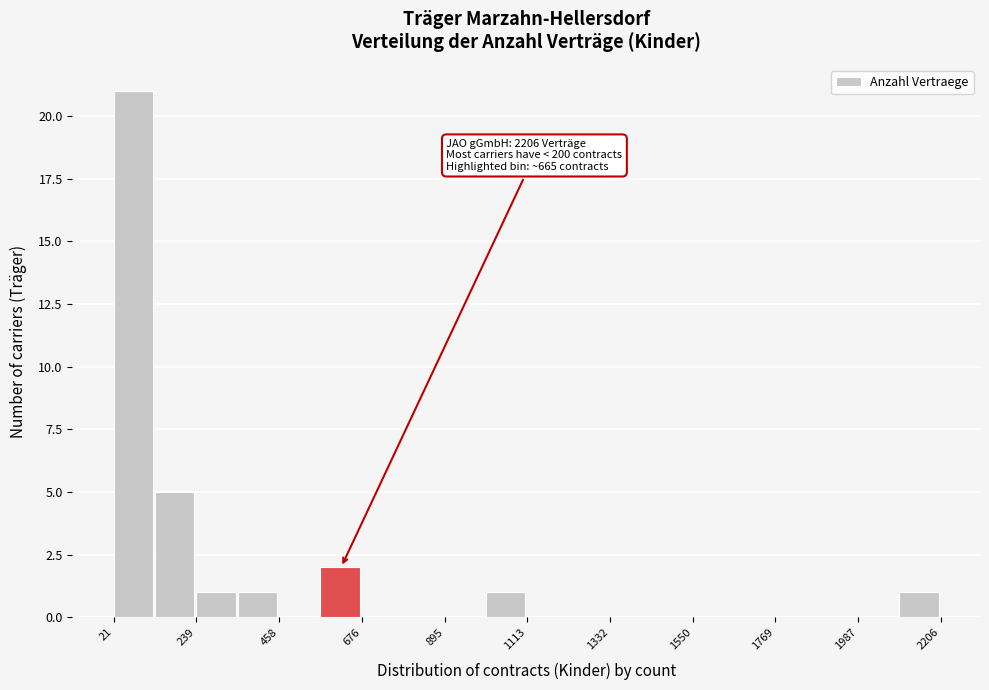

Around what value on the x-axis is the tallest bar? Give the approximate position of its centre, as read against the axis.

50